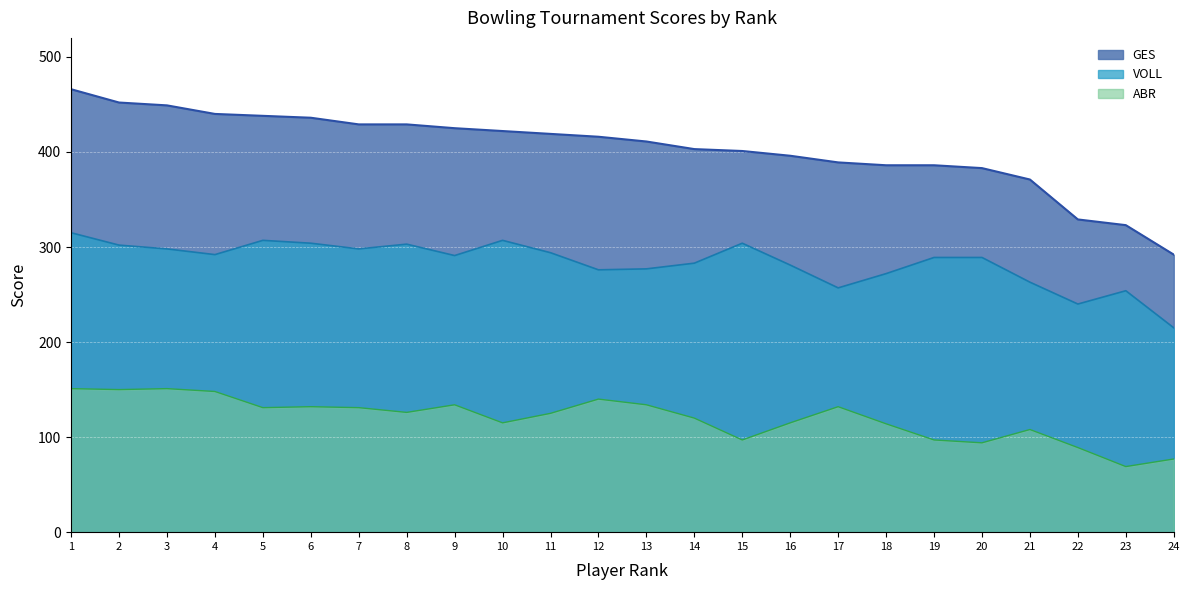

True or false: GES and VOLL cross at least once.

False